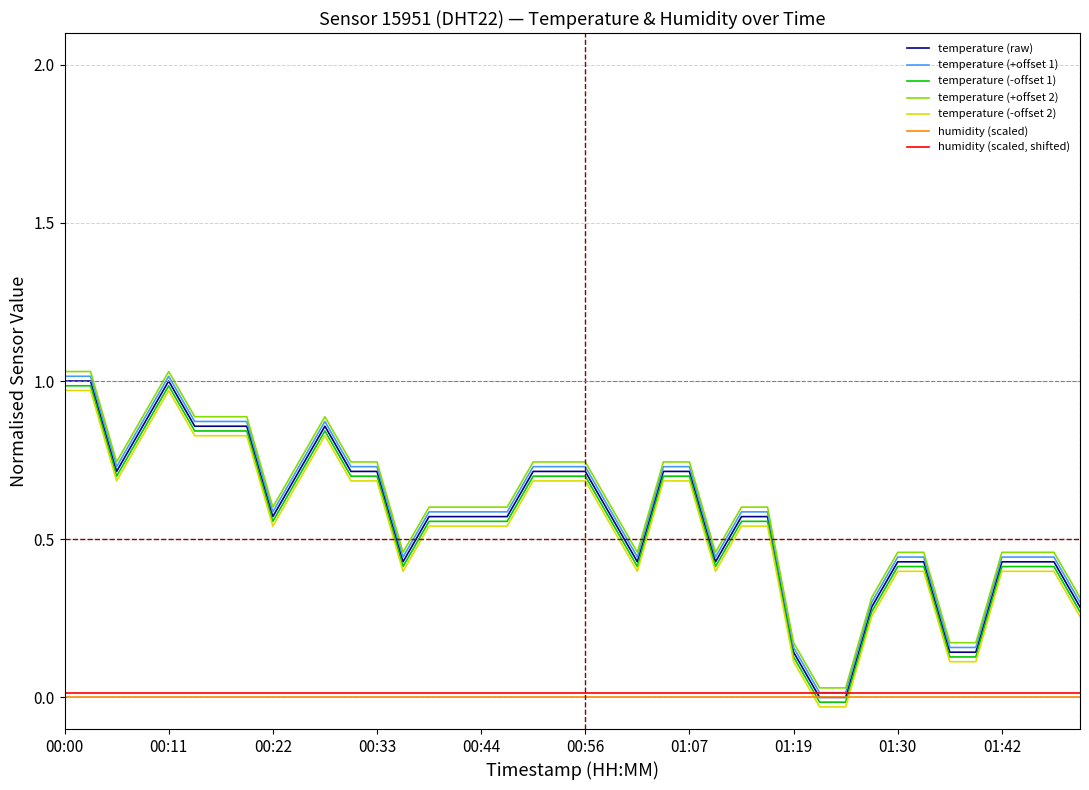

True or false: temperature (-offset 1) and temperature (+offset 2) cross at least once.

False